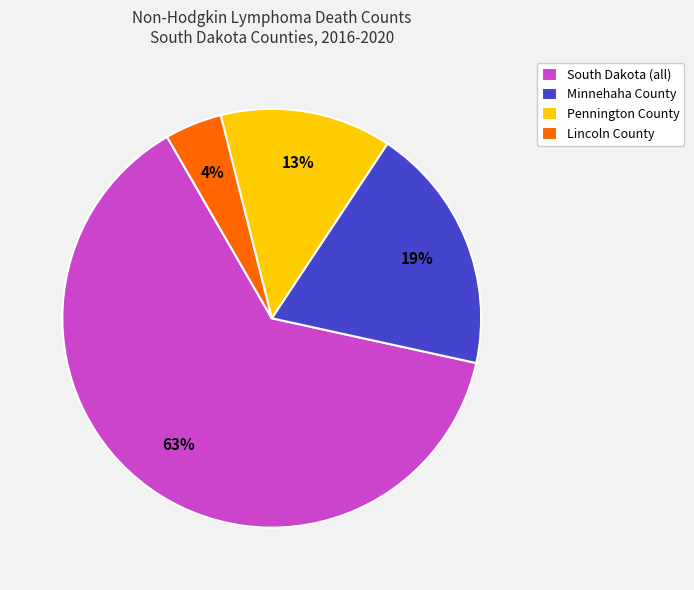

To the nearest percent, what portion does Minnehaha County represent?

19%